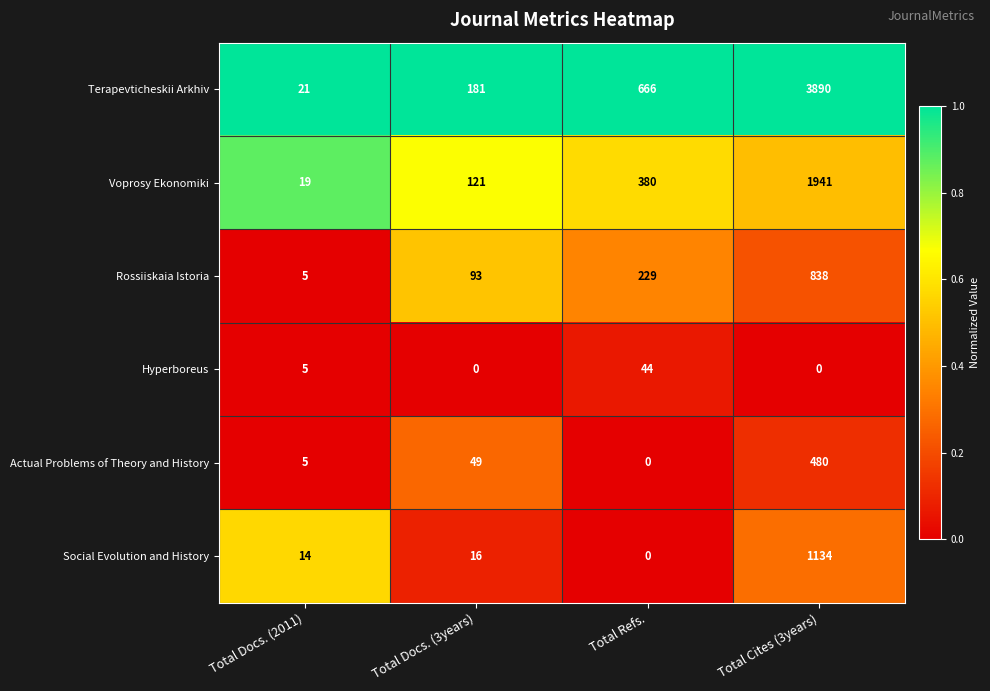

What is the difference between the Voprosy Ekonomiki values at Total Refs. and Total Docs. (2011)?

361